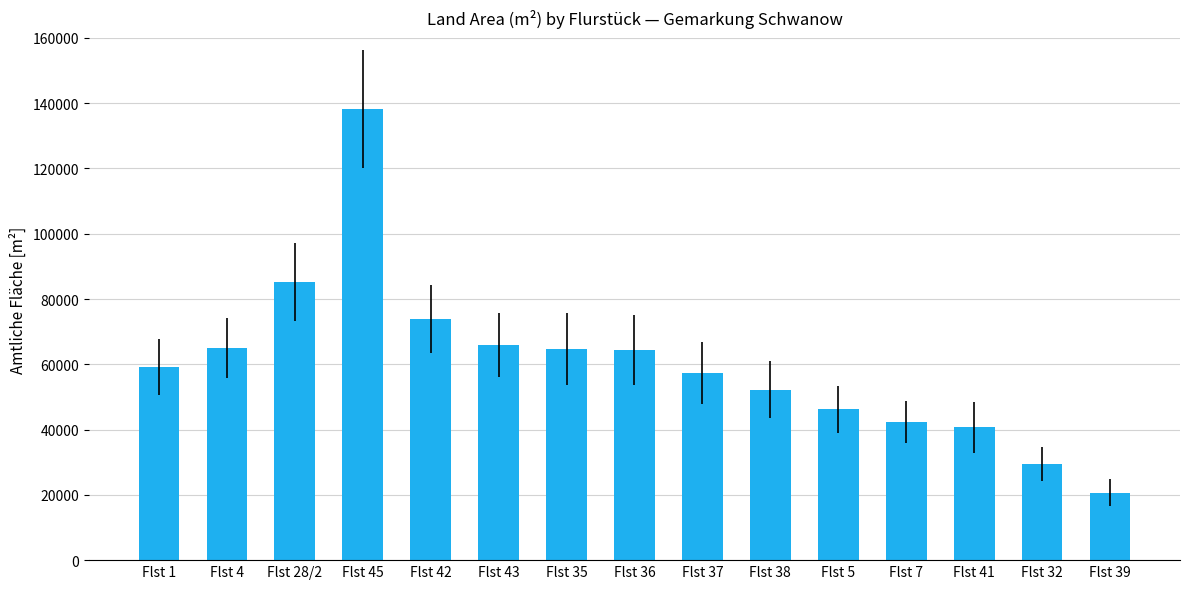

Between Flst 4 and Flst 45, which is larger?

Flst 45